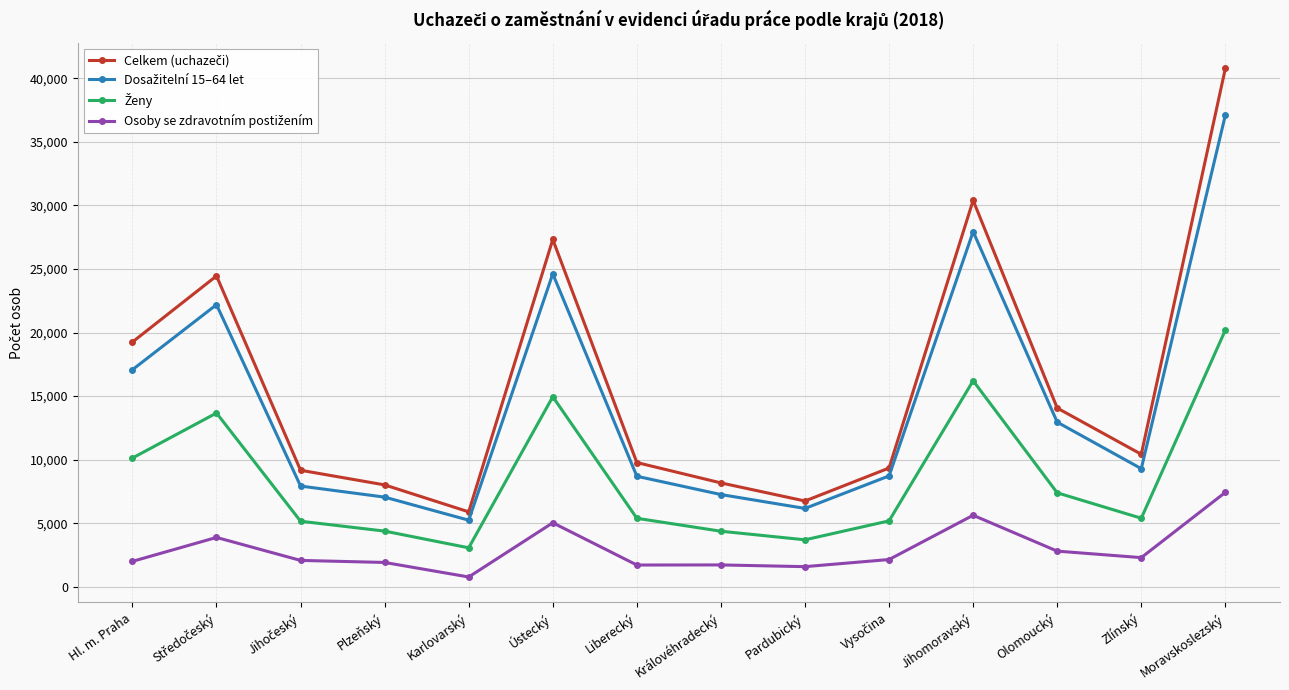

What is the maximum value shown in the chart?

40787